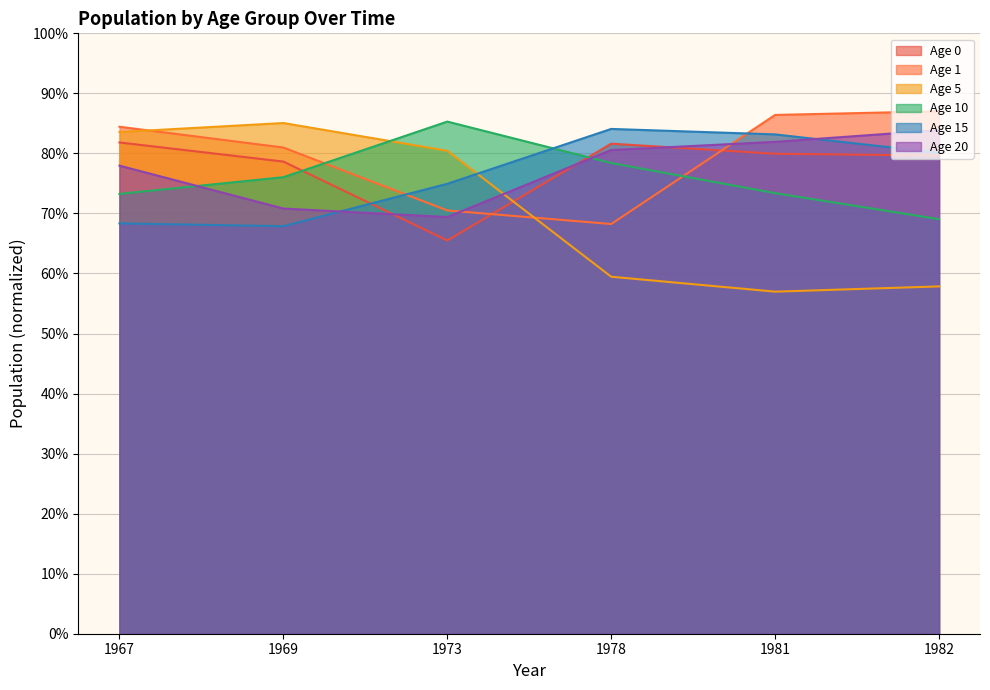

What is the difference between the maximum and minimum values in the Age 20 series?

14.5